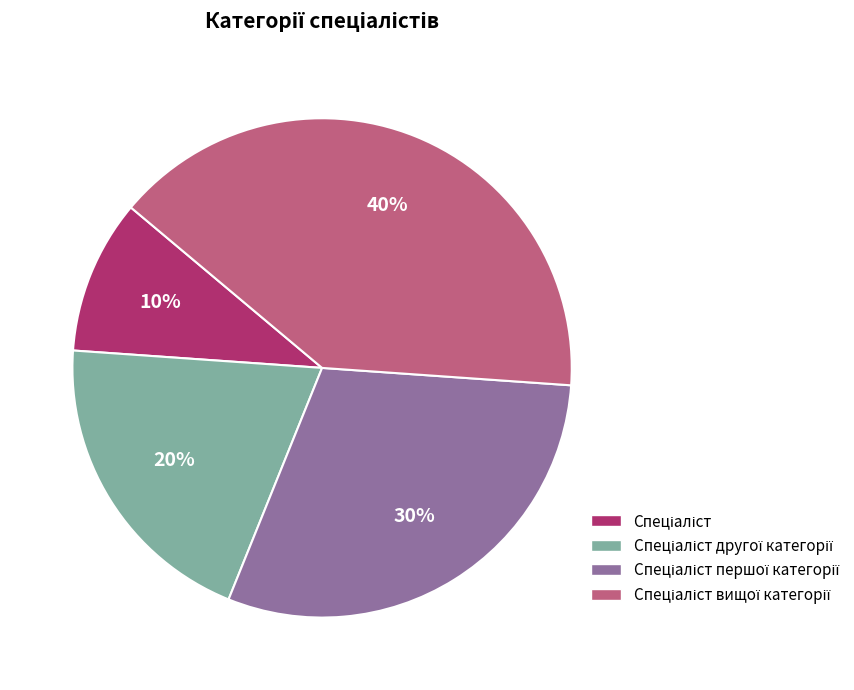

Is there any slice that represents more than half of the pie?

No